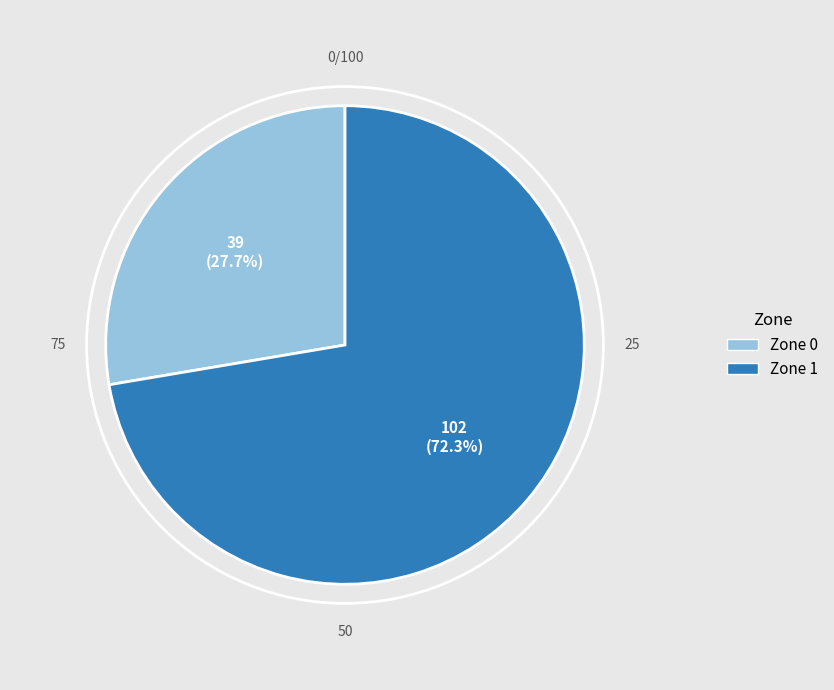

How many segments does this pie chart have?

2